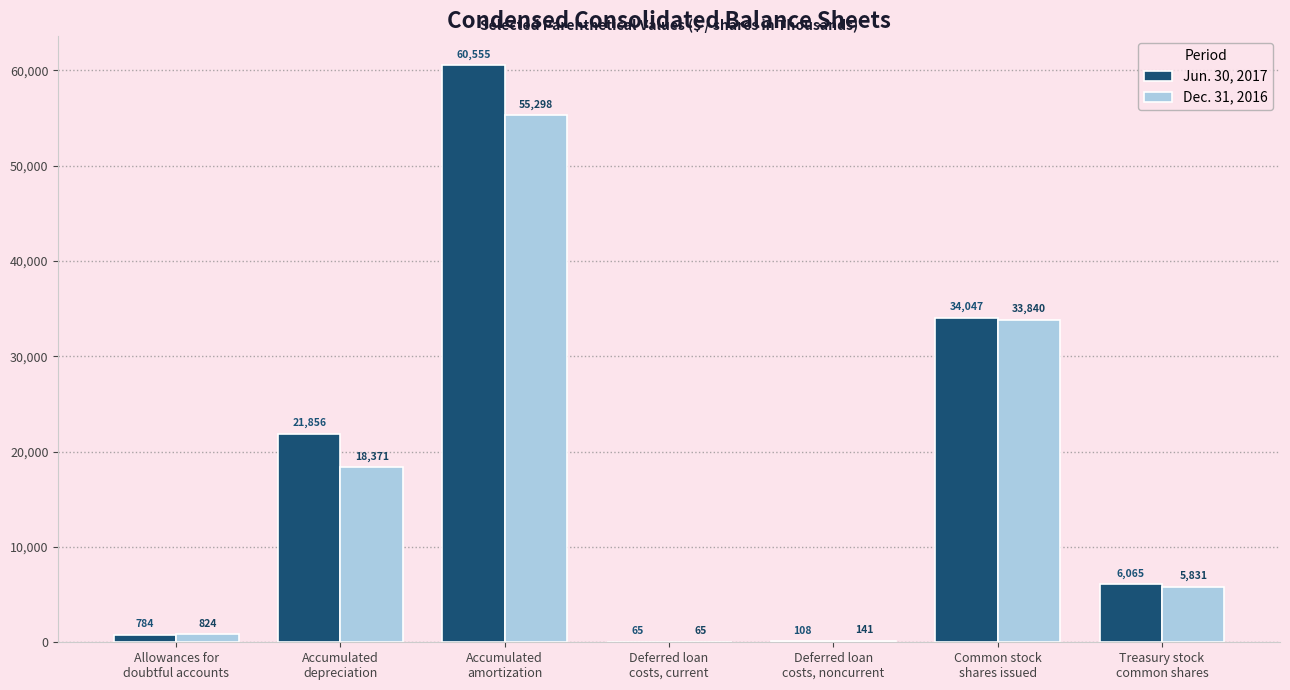

What is the sum of all Dec. 31, 2016 values?

114370